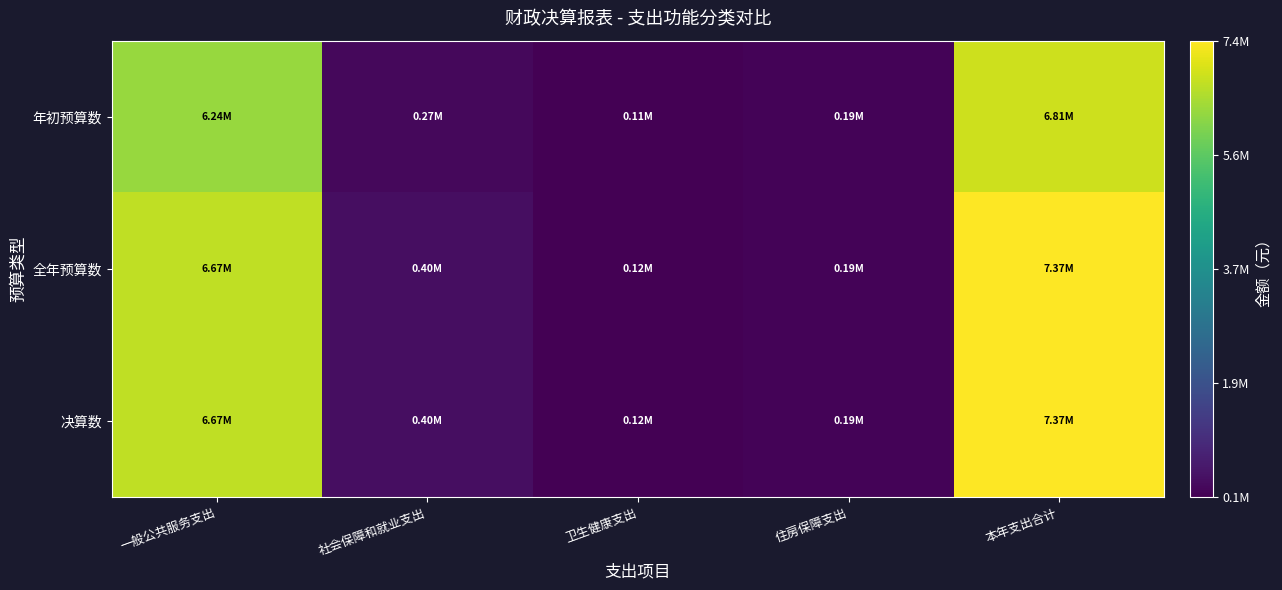

Between 卫生健康支出 and 住房保障支出, which series saw the biggest shift?

年初预算数